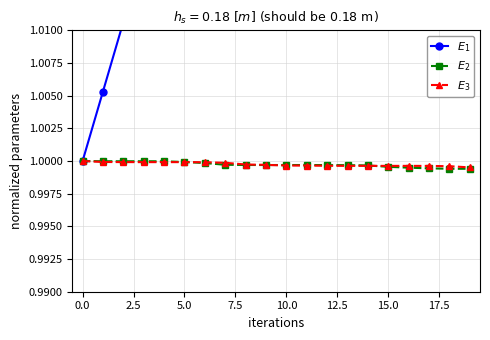

True or false: $E_2$ has more than 0 interior local peaks.

False